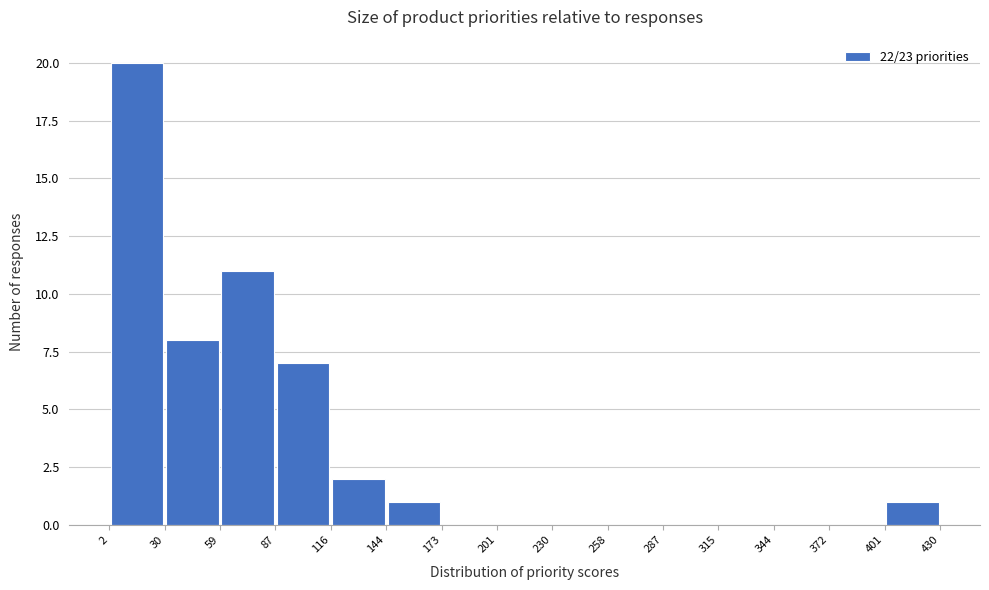

How tall is the bar that spans 59 to 87 on the x-axis? The values are not printed on the chart, so give them approximately, as read against the axis.

11